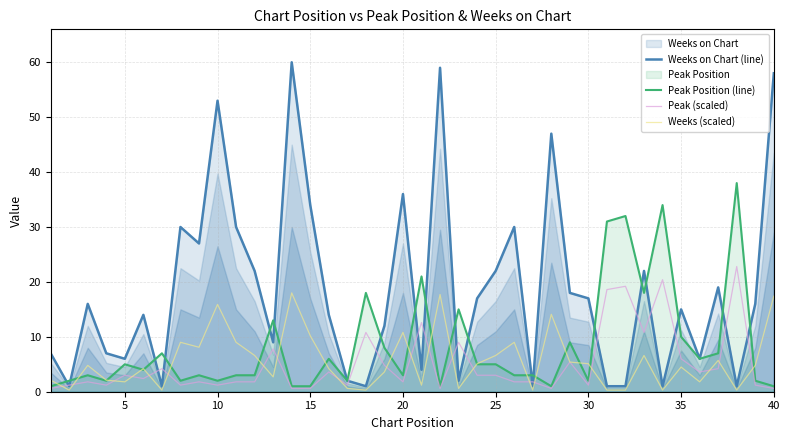

What is the highest value of the Weeks on Chart (line) series?

60.0